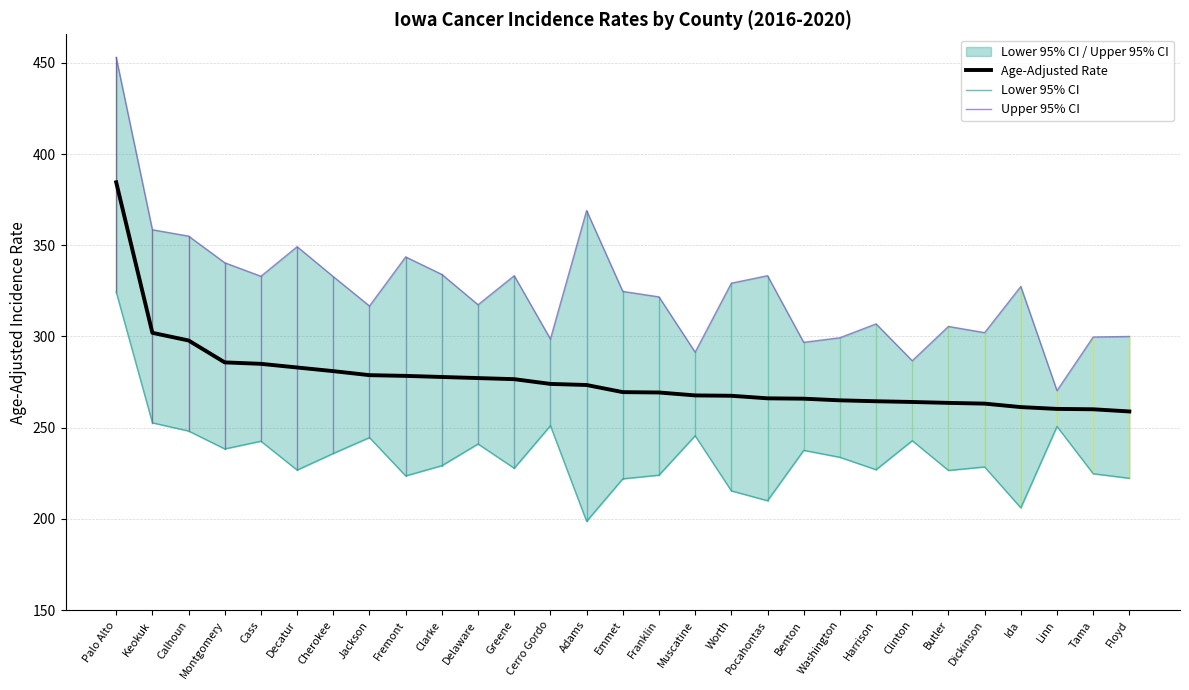

At which category is the sum across all series the highest?

Palo Alto